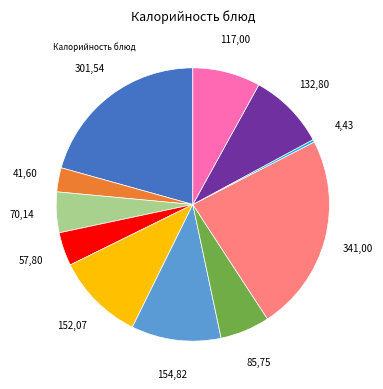

Does any single category account for the majority?

No